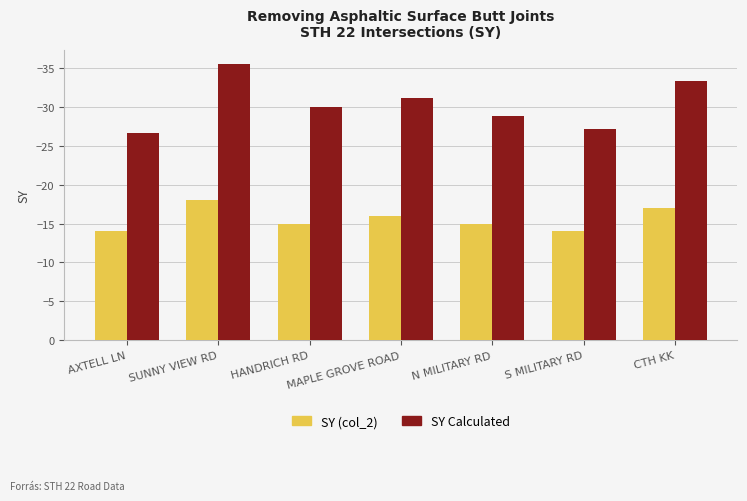

What are all the series names shown in the legend?

SY (col_2), SY Calculated